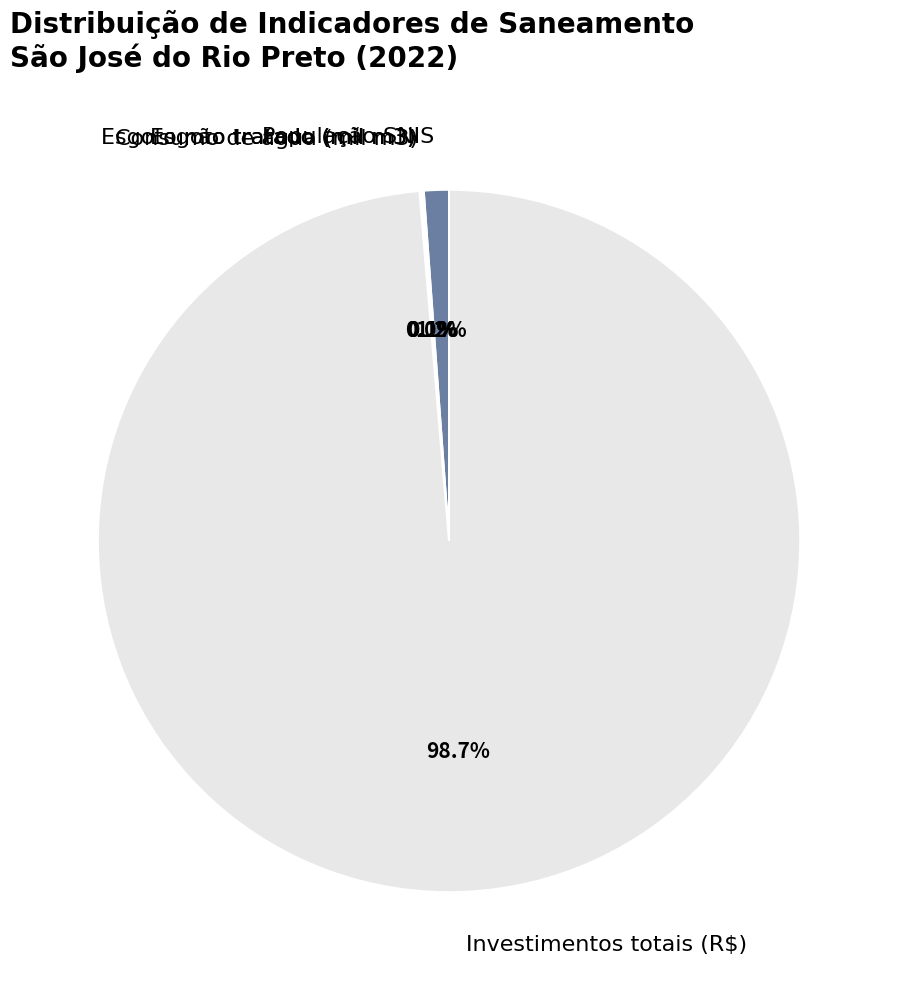

What is the largest slice in the pie chart?

Investimentos totais (R$)